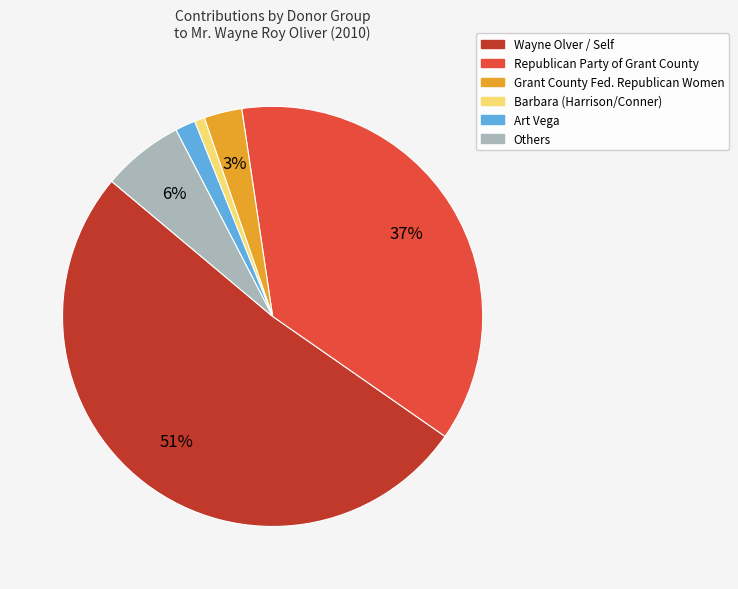

Is there a majority slice in this chart?

Yes